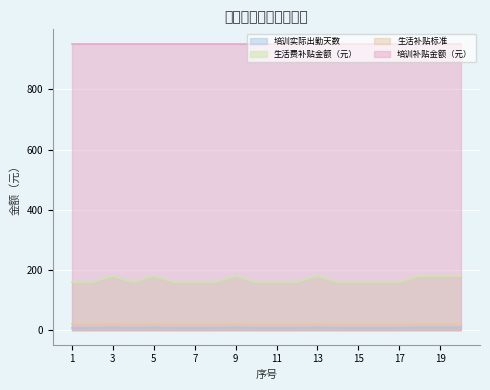

The 培训实际出勤天数 series shows 8 at 7. True or false?

True